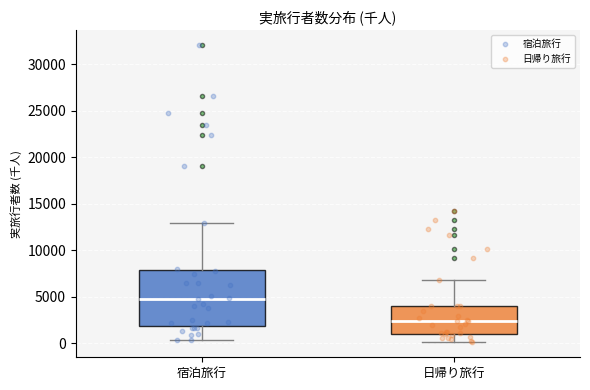

Which box has the lowest median line?

日帰り旅行